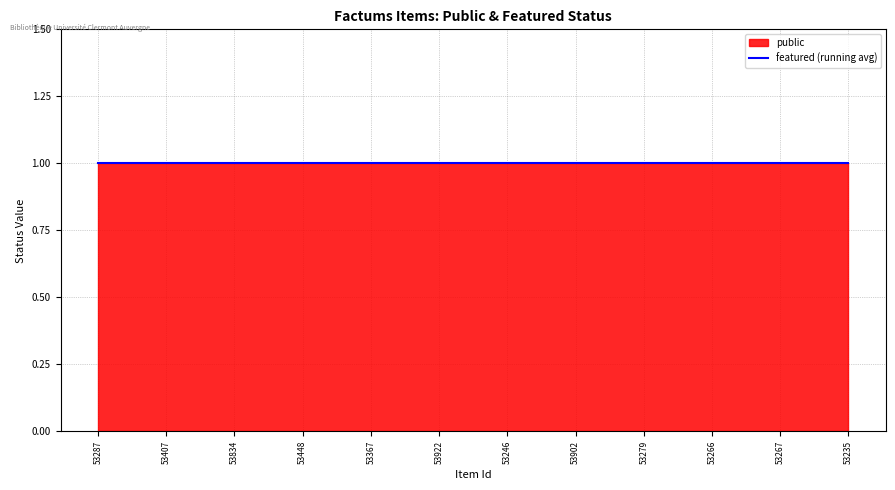

What is the minimum value for public?

1